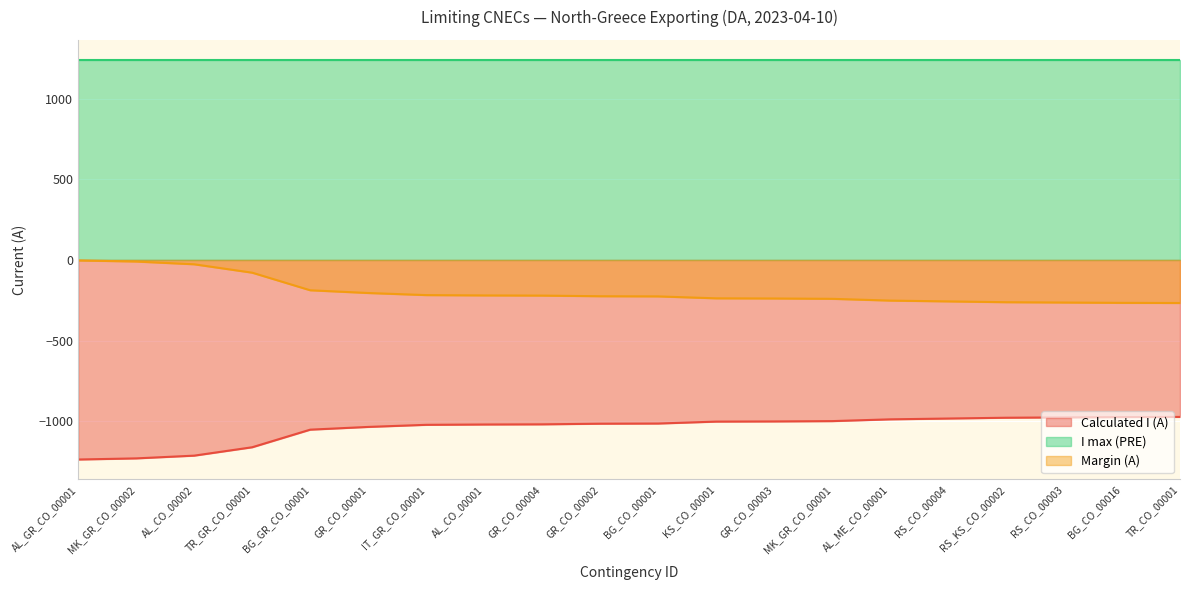

Read the Margin (A) value at AL_ME_CO_00001.

-252